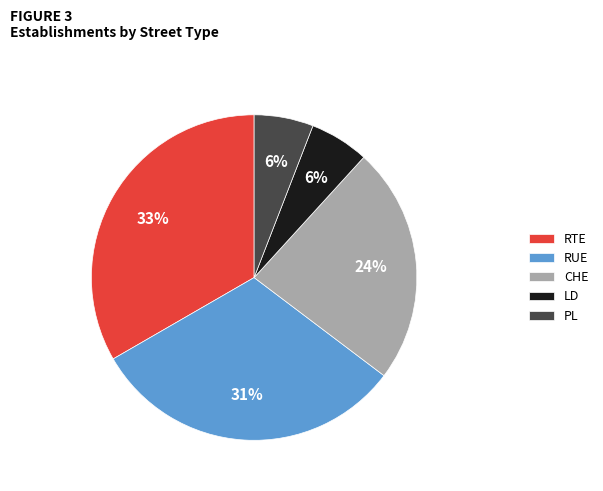

True or false: RUE accounts for 31% of the total.

True